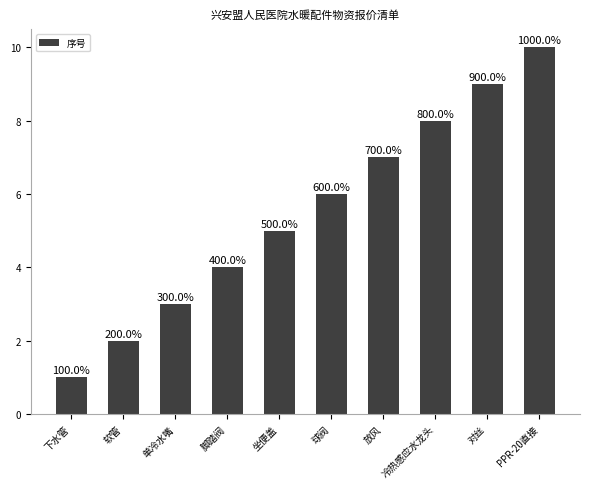

How many bars are there in total?

10